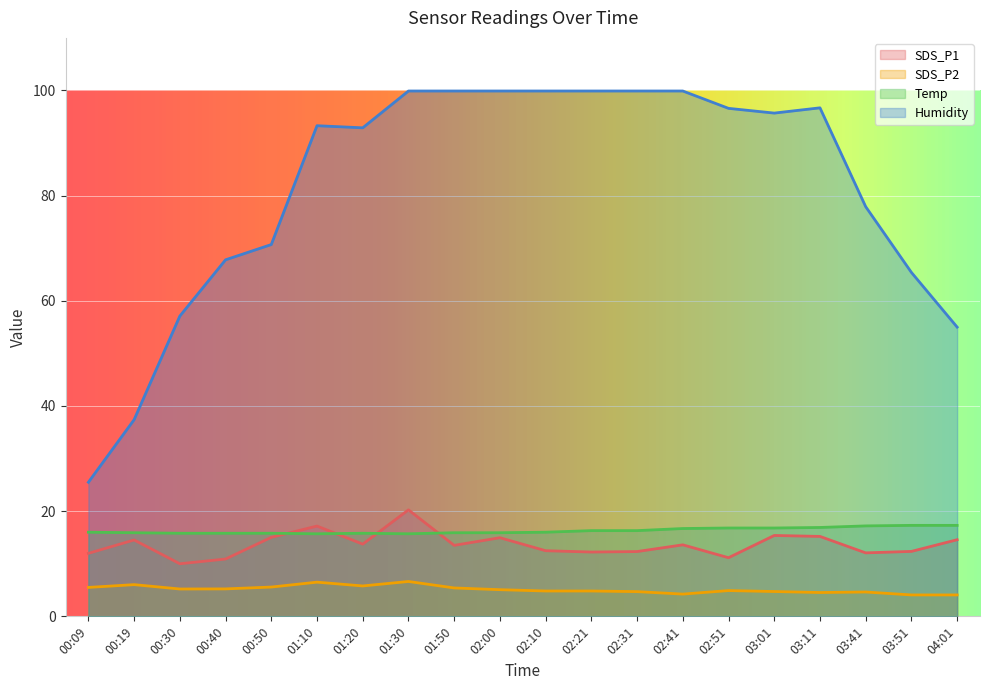

Which series has the largest total across all categories?

Humidity